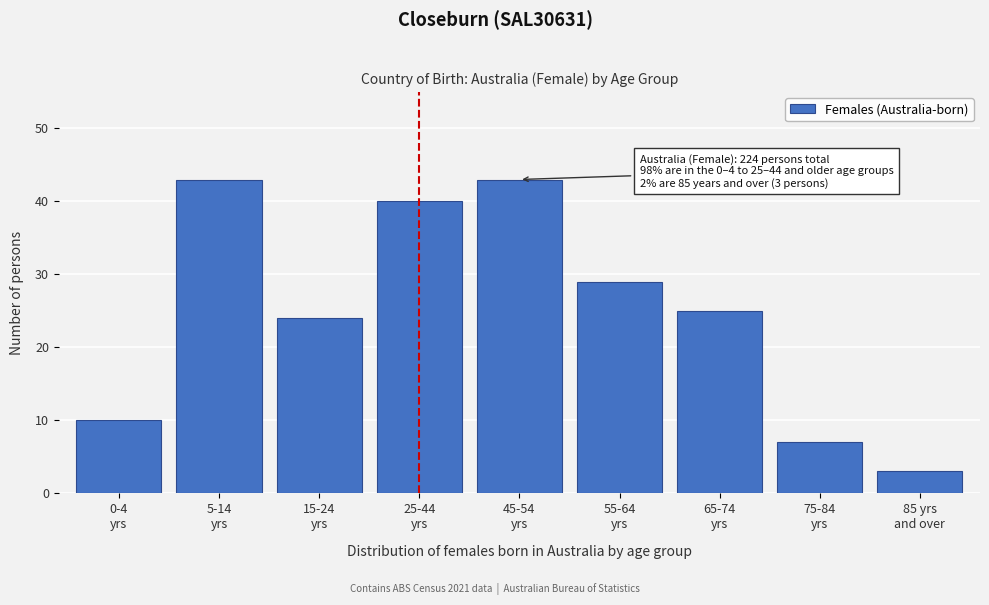

Reading left to right, transcribe all the data shown in this chart.

10	43	24	40	43	29	25	7	3